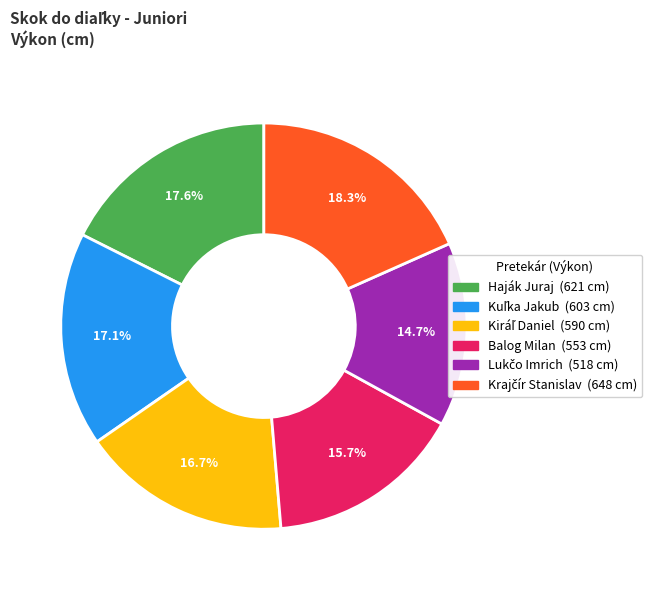

Is there a majority slice in this chart?

No